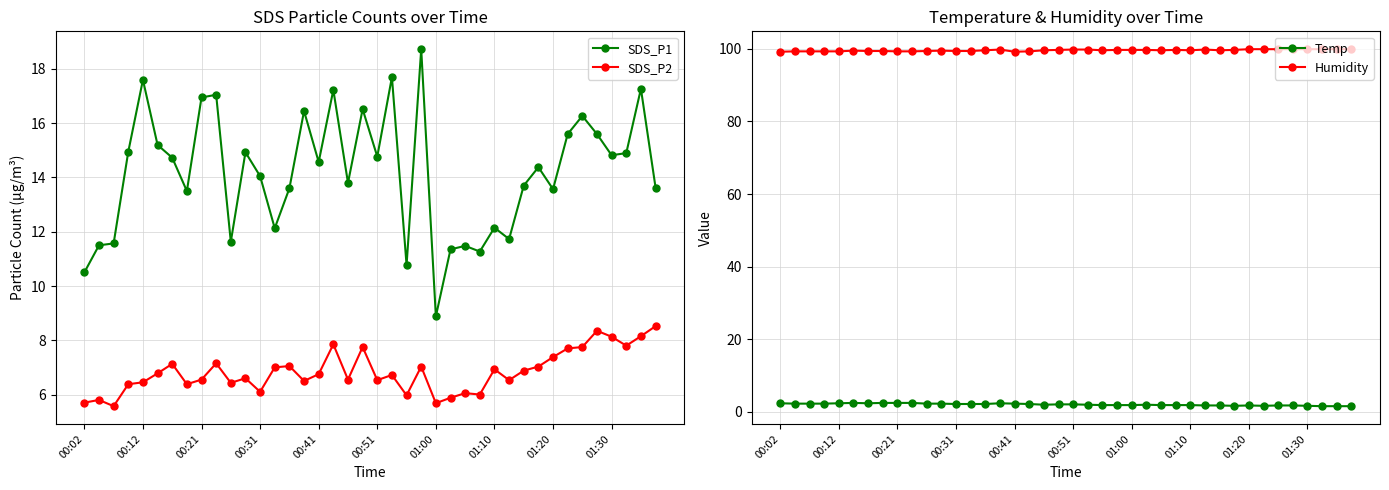

True or false: SDS_P2 has a value of 6.5 at 00:51.

True